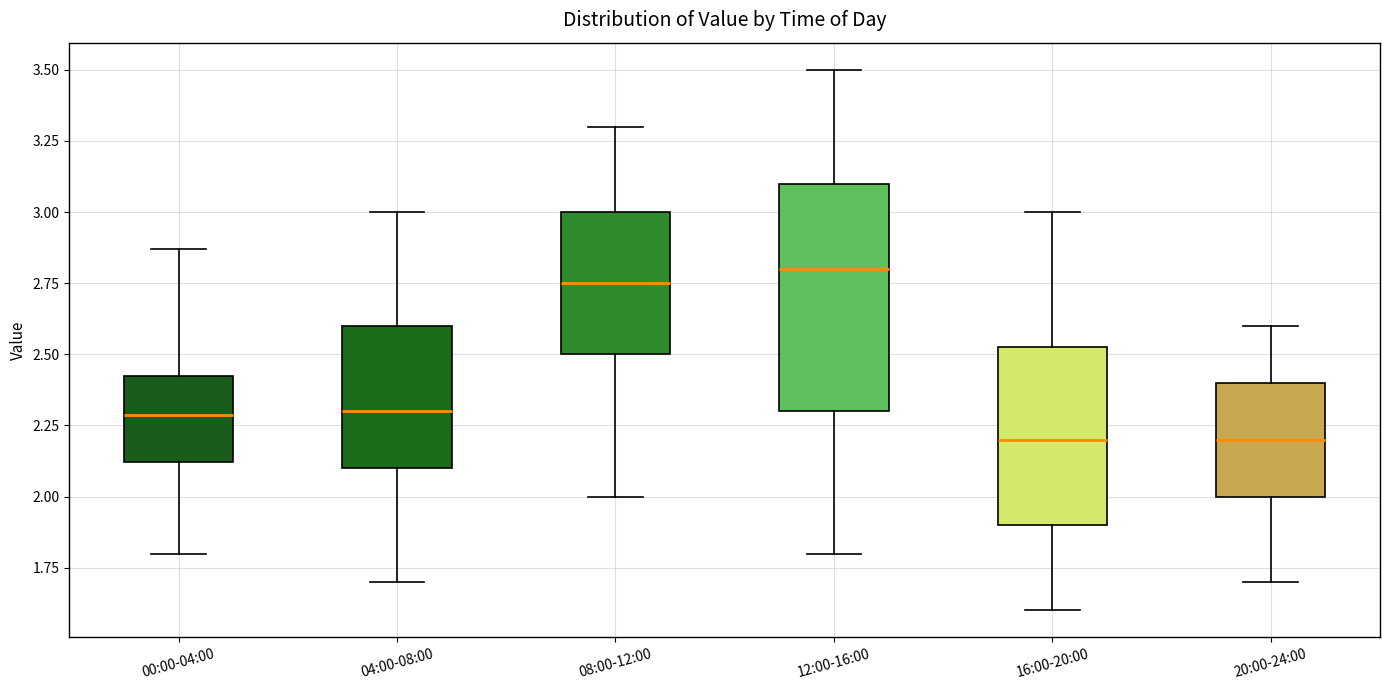

Reading left to right, transcribe this box plot: for each box, give where its median line is, the range the box spans, and where its two whiskers end, as read against the y-axis. The values are not printed on the chart, so give them approximately, as read against the axis.

00:00-04:00: median 2.30, box 2.10 to 2.45, whiskers 1.80 to 2.85
04:00-08:00: median 2.30, box 2.10 to 2.60, whiskers 1.70 to 3.00
08:00-12:00: median 2.75, box 2.50 to 3.00, whiskers 2.00 to 3.30
12:00-16:00: median 2.80, box 2.30 to 3.10, whiskers 1.80 to 3.50
16:00-20:00: median 2.20, box 1.90 to 2.55, whiskers 1.60 to 3.00
20:00-24:00: median 2.20, box 2.00 to 2.40, whiskers 1.70 to 2.60